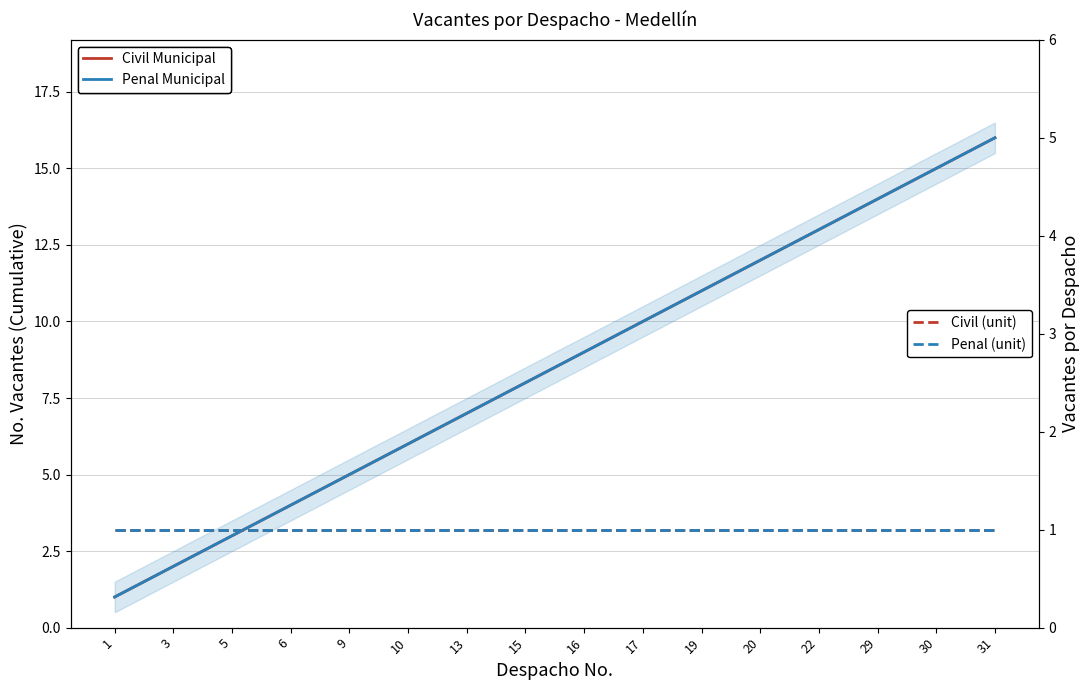

Does the chart display data point markers on the line(s)?

No